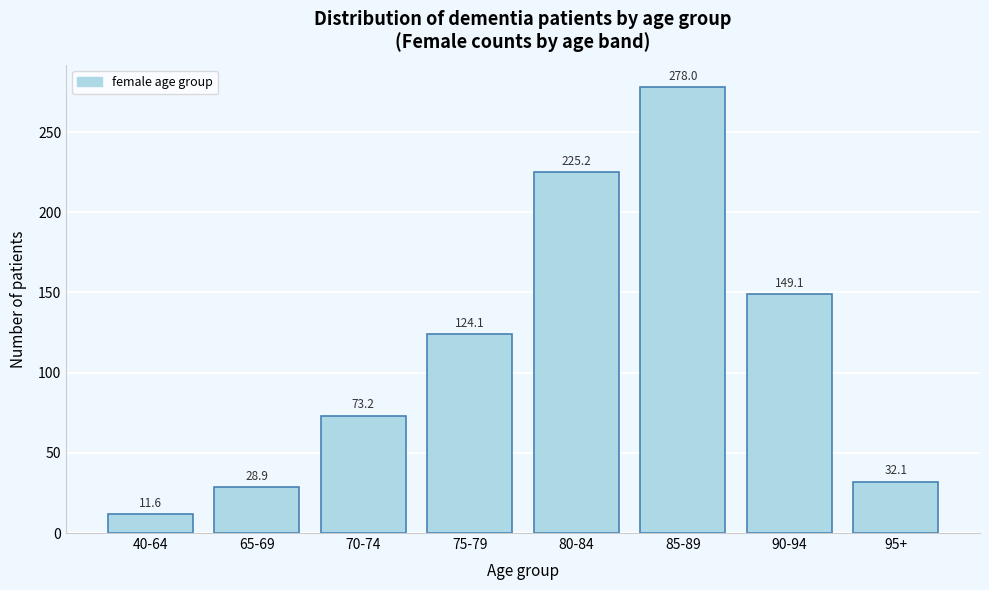

Reading left to right, what are all the values shown in this chart?

11.6	28.9	73.2	124.1	225.2	278.0	149.1	32.1